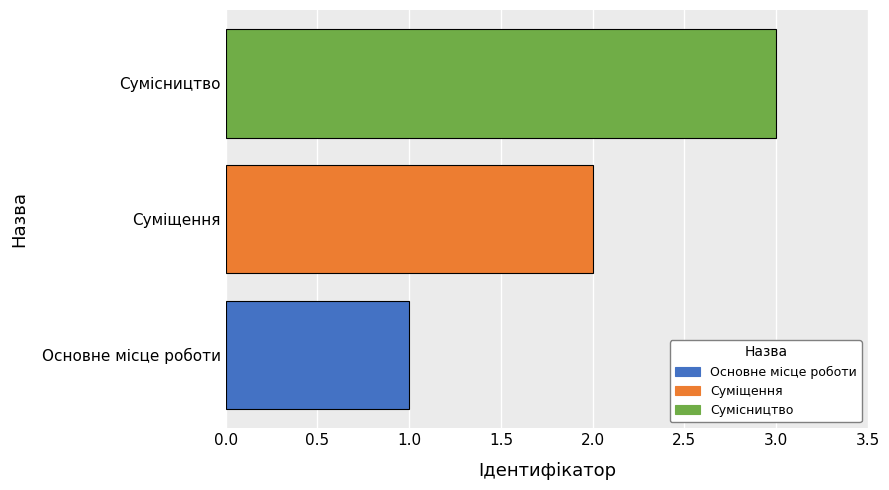

What is the sum of all values?

6